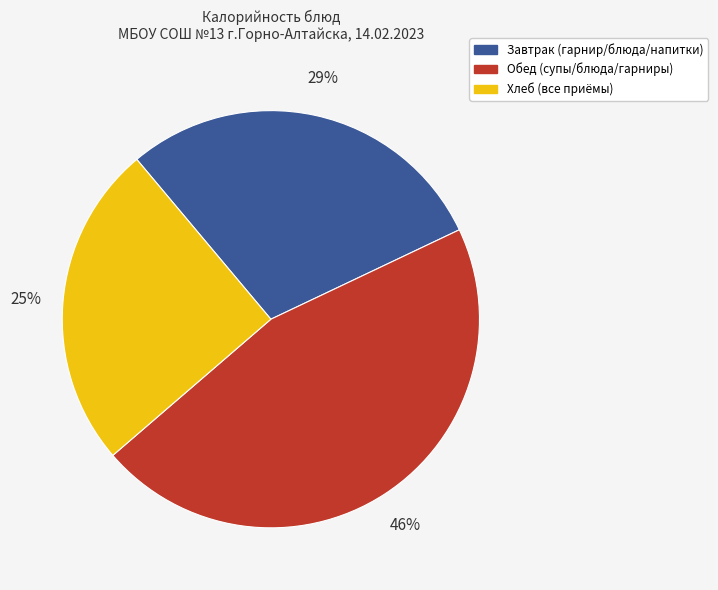

Does Хлеб (все приёмы) account for over 50% of the chart?

No